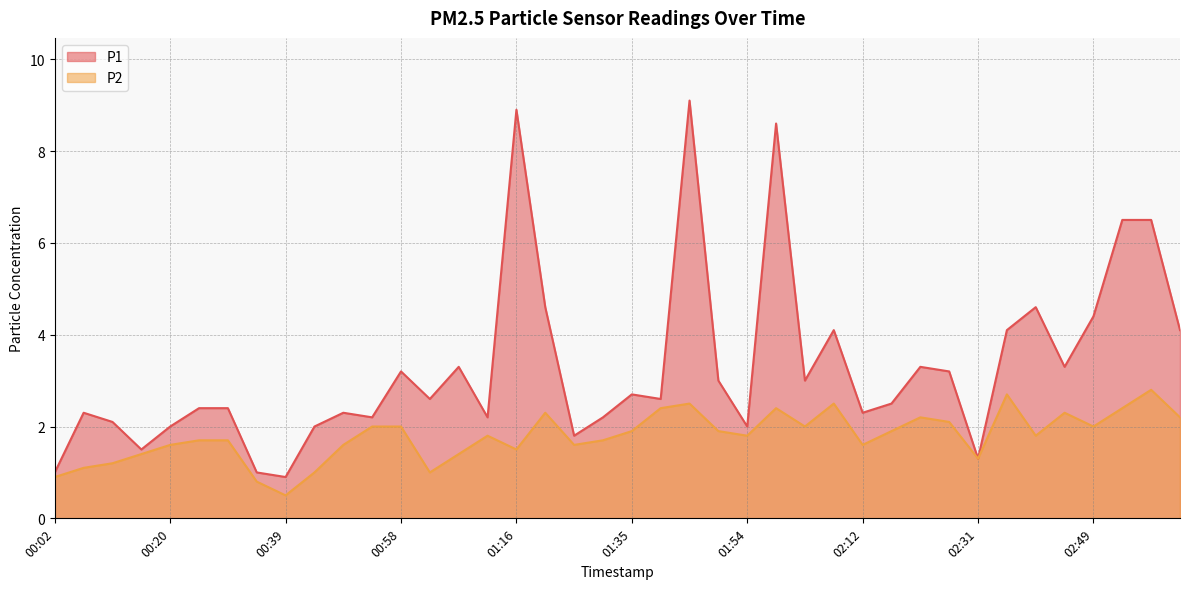

What are all the series names shown in the legend?

P1, P2